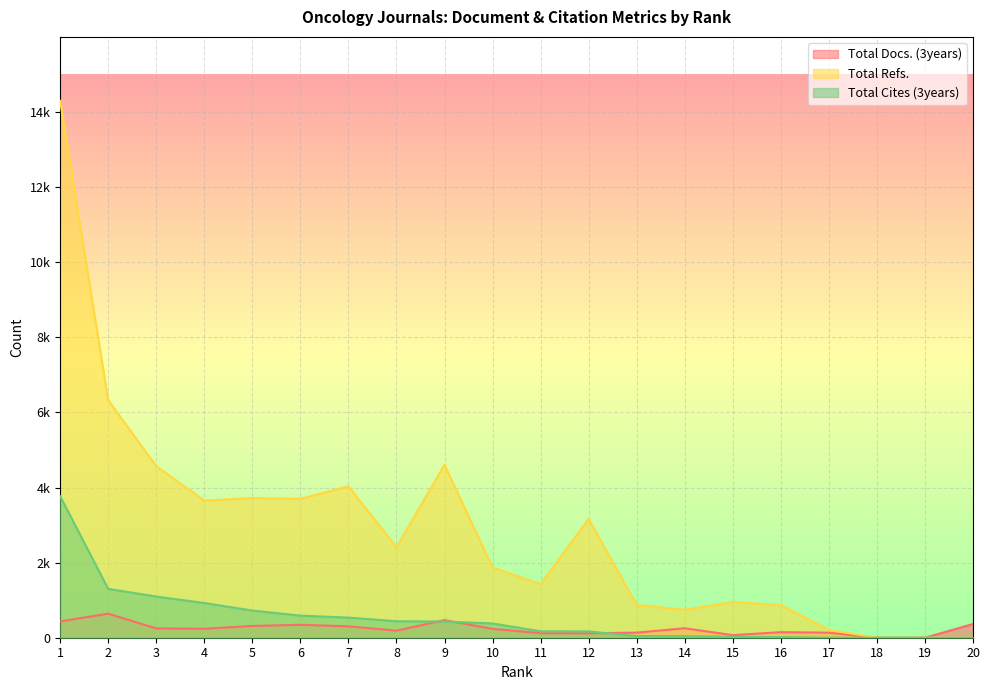

Is it true that Total Cites (3years) equals 439 at 8?

True